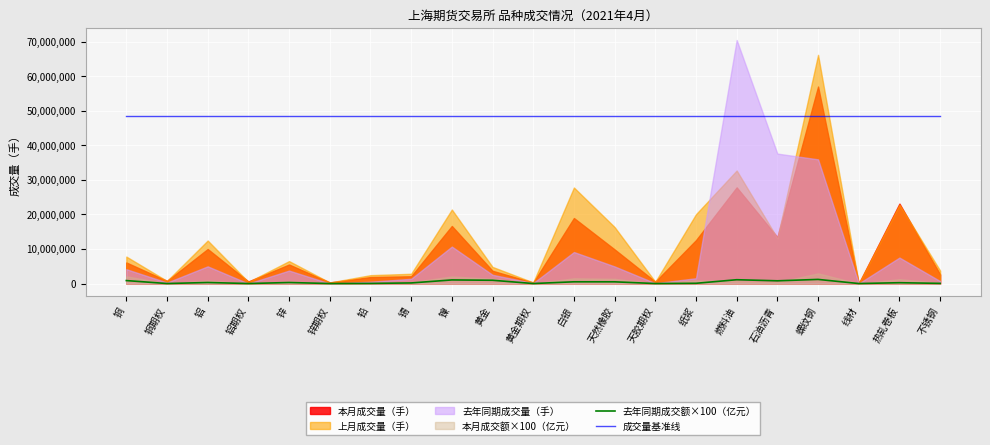

Which has a higher value, 天然橡胶 or 镍?

镍